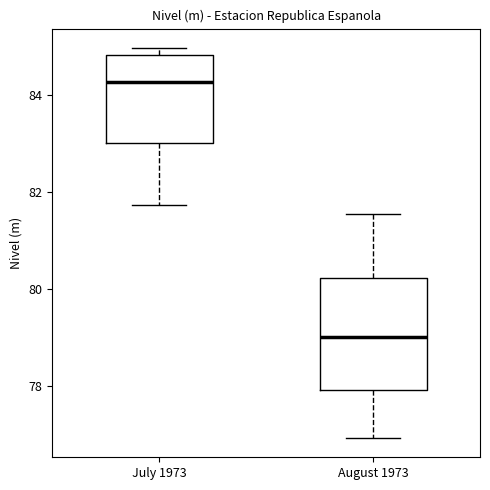

Where does the lower whisker of the box for August 1973 end on the y-axis? The values are not printed on the chart, so give them approximately, as read against the axis.

77.0